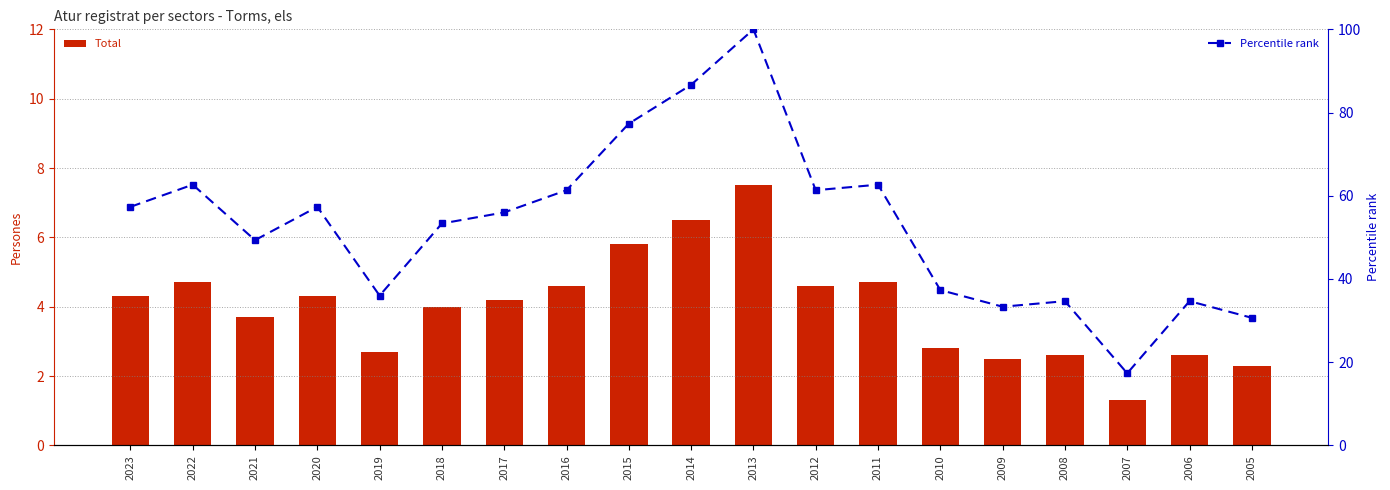

List the series in order of their peak value, lowest first.

Total, Percentile rank